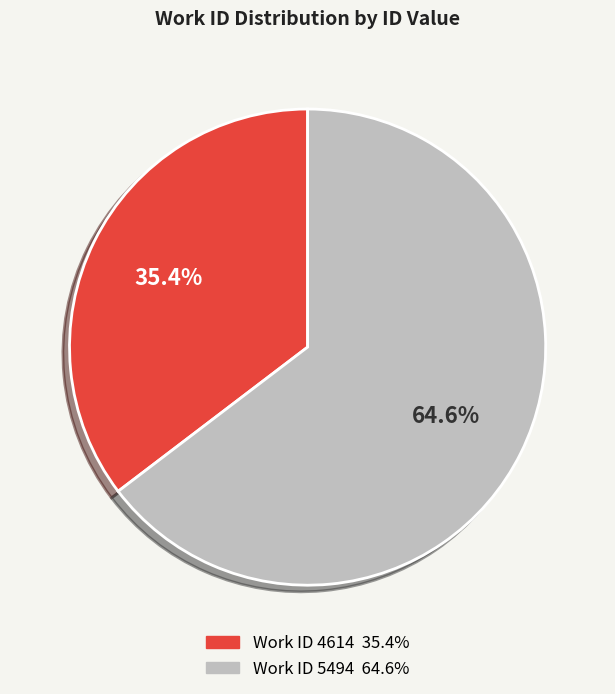

How many slices are in this pie chart?

2